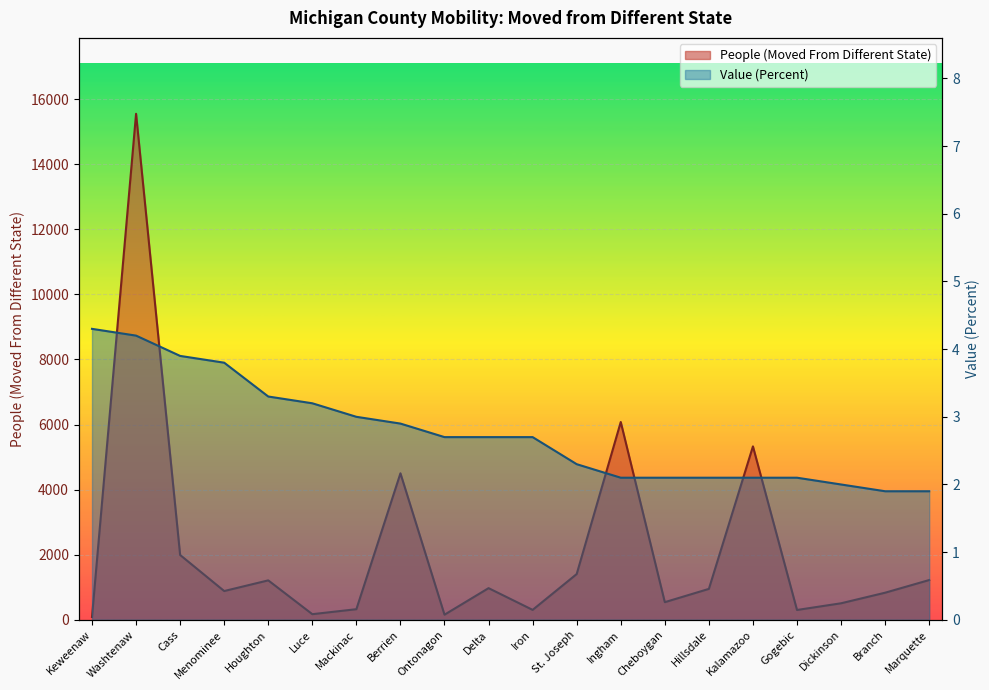

At which category does People (Moved From Different State) reach its first local peak?

Washtenaw